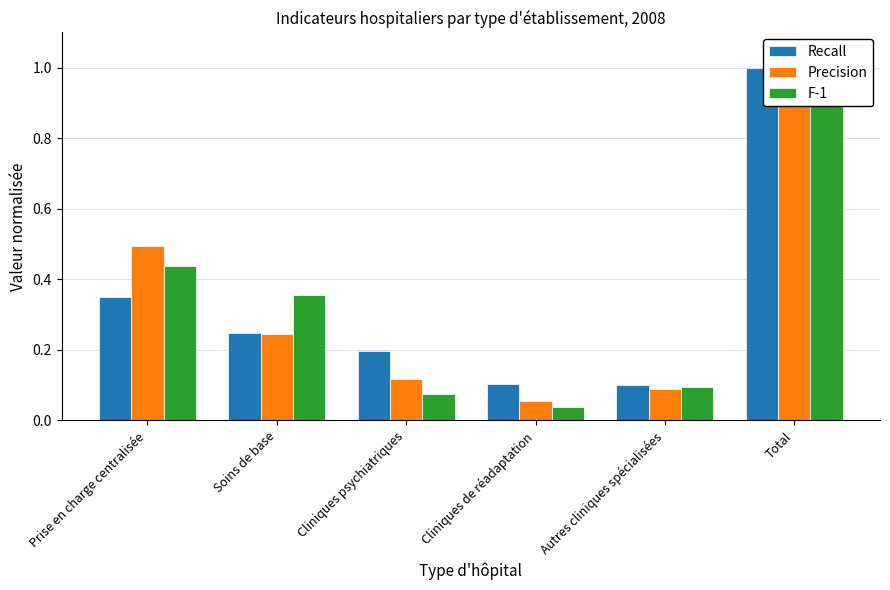

What is the average value of the Recall series?

0.3